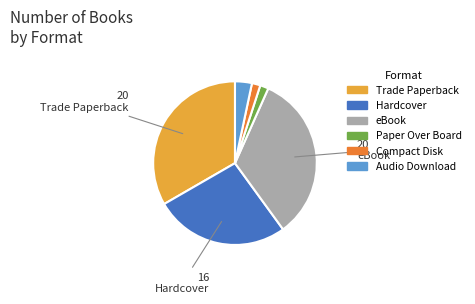

True or false: Trade Paperback accounts for 33% of the total.

True